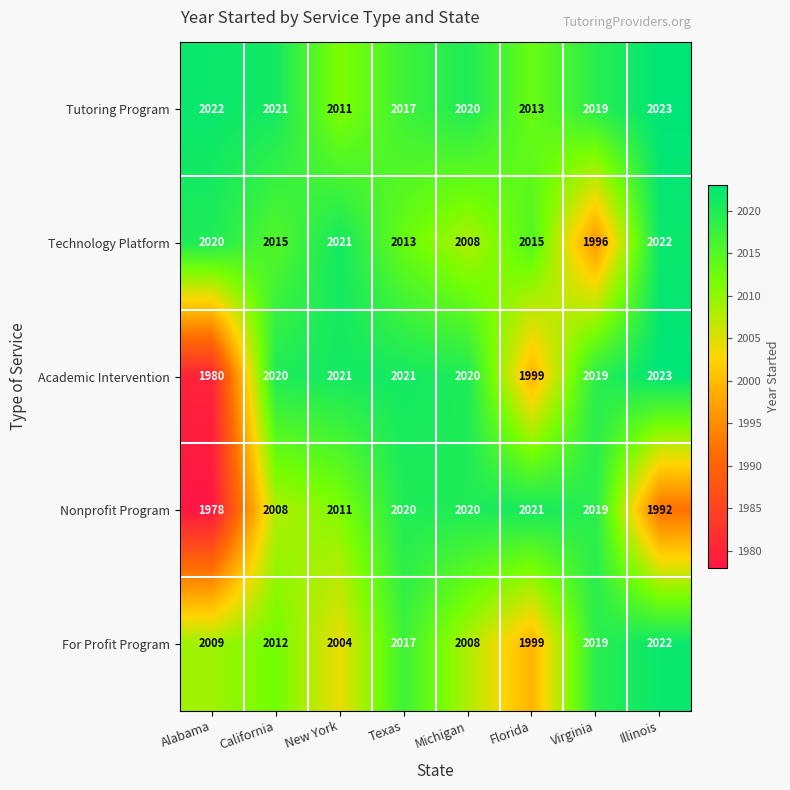

The For Profit Program series shows 2019 at Virginia. True or false?

True